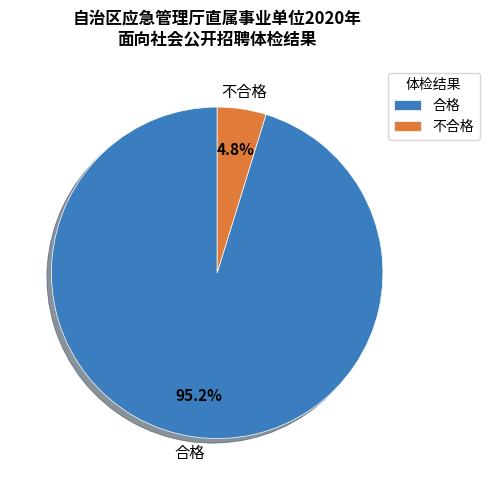

Does 不合格 account for over 50% of the chart?

No